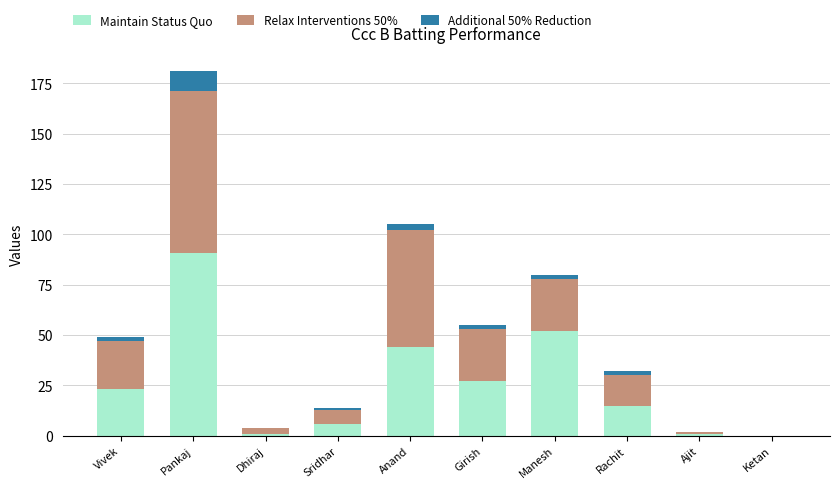

Reading left to right, transcribe the values for Maintain Status Quo.

Vivek=23	Pankaj=91	Dhiraj=1	Sridhar=6	Anand=44	Girish=27	Manesh=52	Rachit=15	Ajit=1	Ketan=0